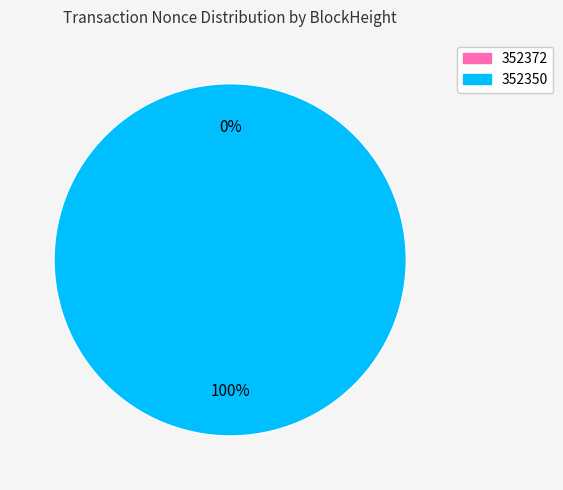

Which category has the biggest portion of the pie?

352350